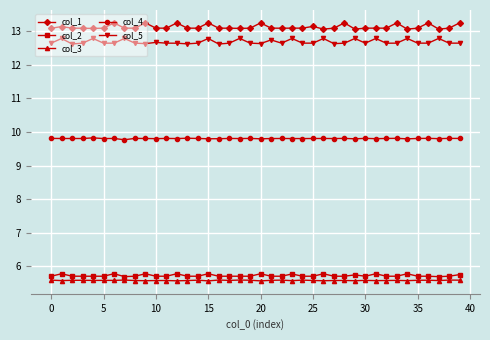

Which series has the largest total across all categories?

col_1